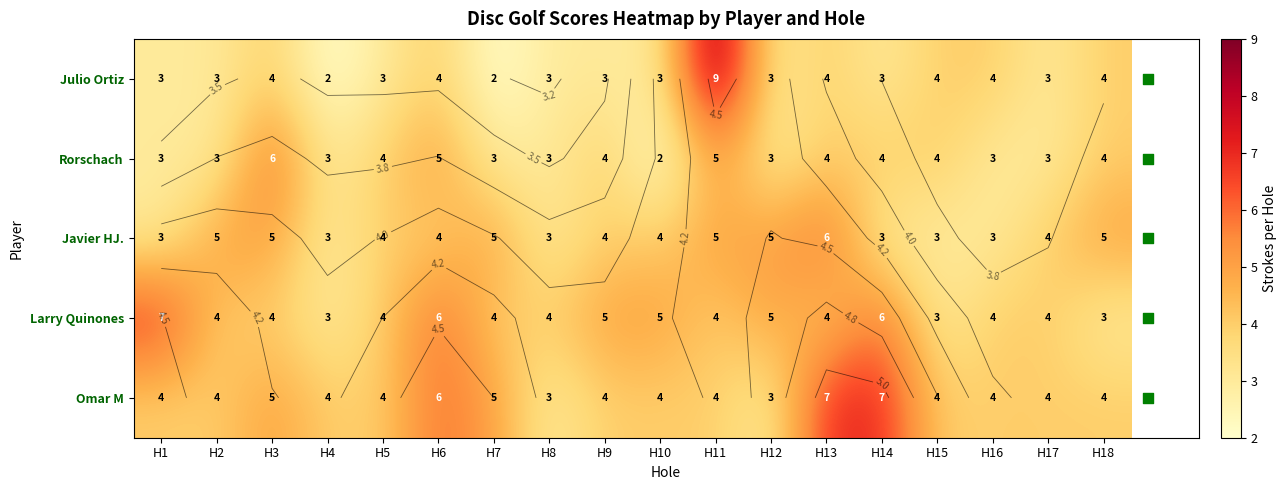

List the series in order of their peak value, lowest first.

Rorschach, Javier HJ., Larry Quinones, Omar M, Julio Ortiz